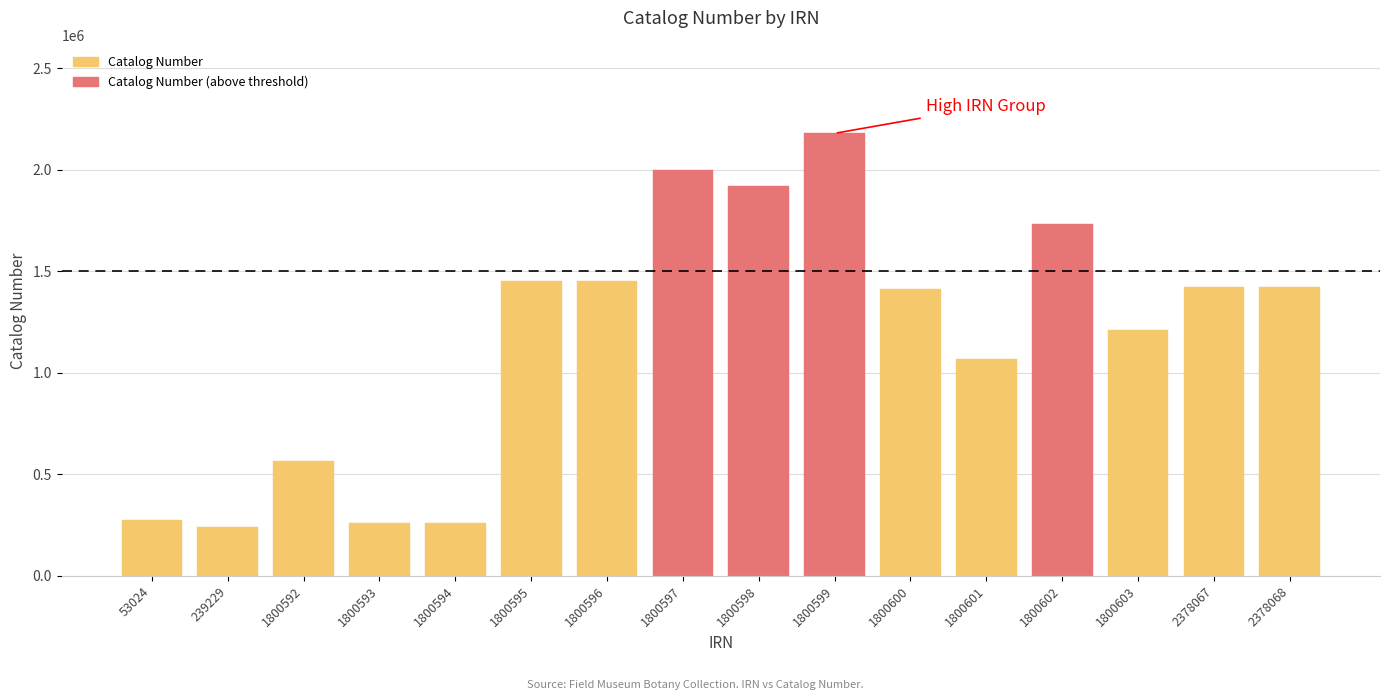

Reading left to right, transcribe all the data shown in this chart.

53024=273850	239229=239229	1800592=564734	1800593=260345	1800594=260344	1800595=1451214	1800596=1451213	1800597=1997640	1800598=1921696	1800599=2179533	1800600=1410984	1800601=1070010	1800602=1734911	1800603=1211165	2378067=1421694	2378068=1421692